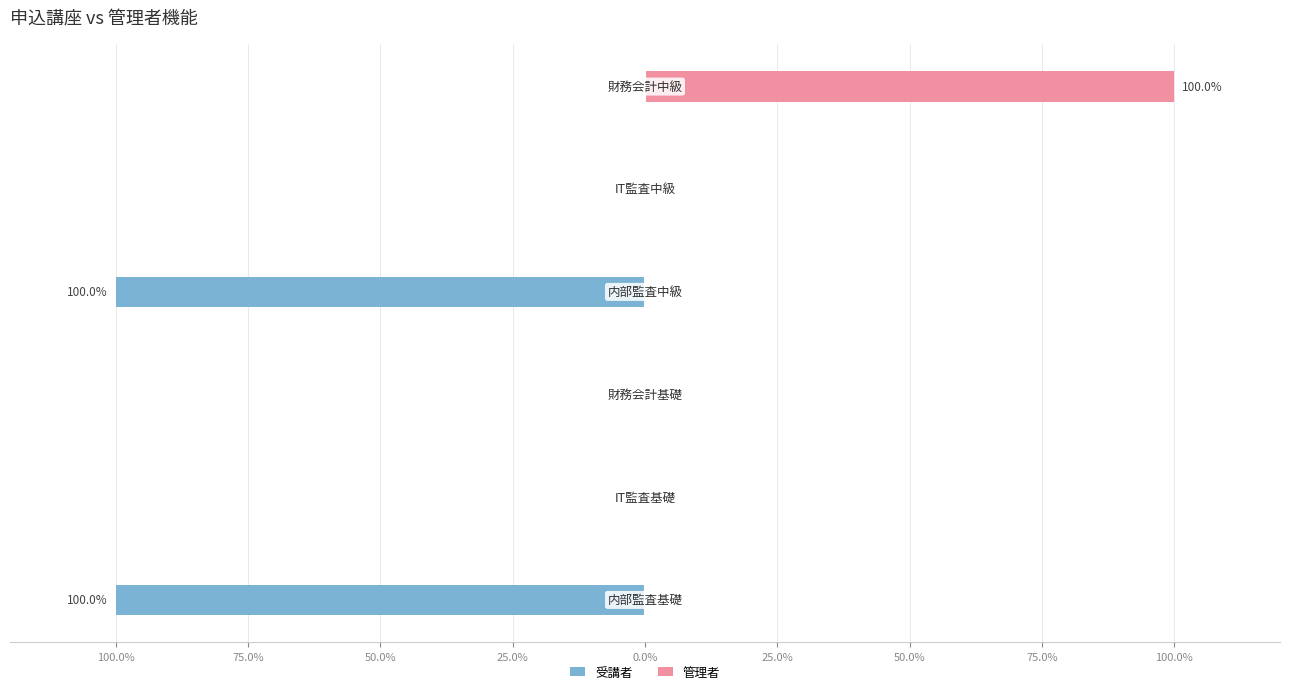

What are all the series names shown in the legend?

受講者, 管理者